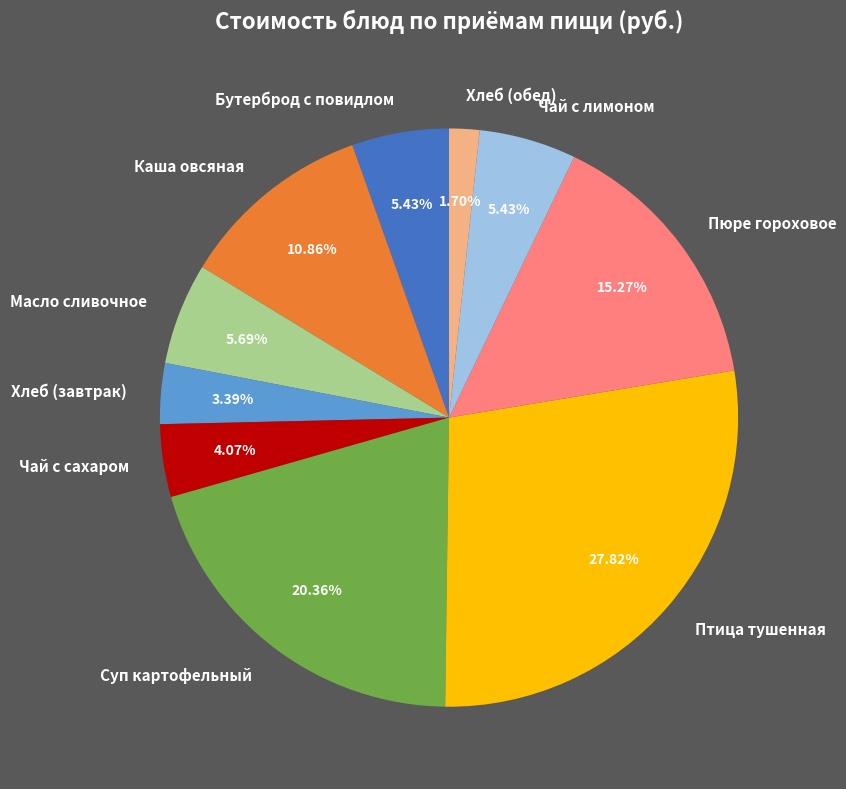

Does Суп картофельный represent more than half of the total?

No